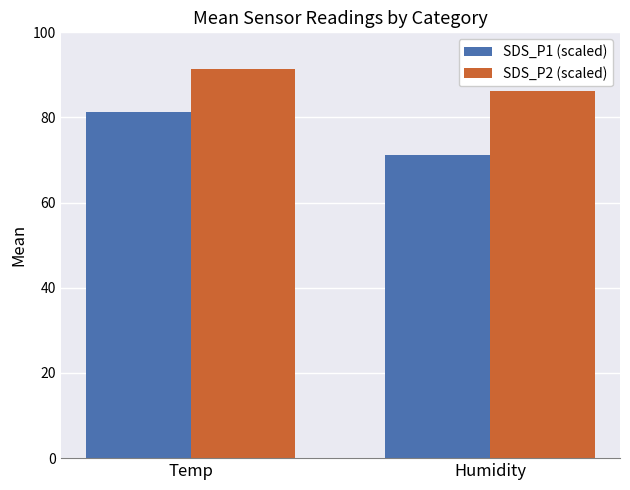

Where is SDS_P1 (scaled) nearest to the value 76?

Humidity